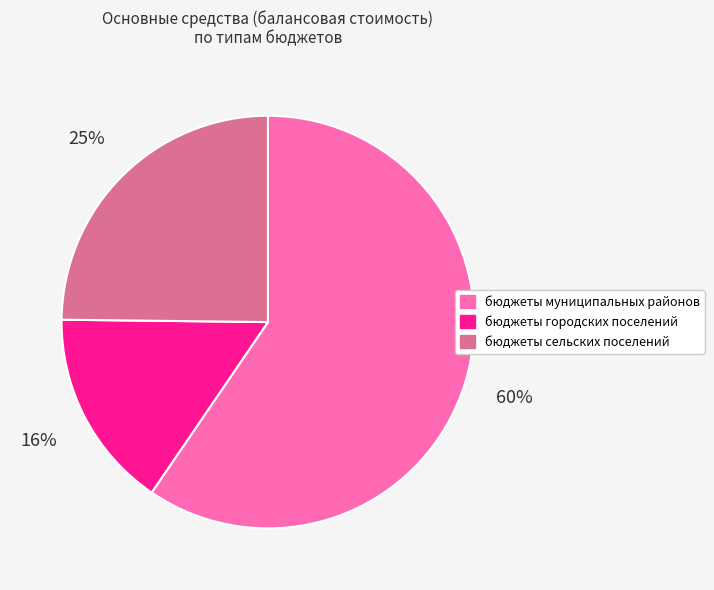

To the nearest percent, what is the difference between the бюджеты сельских поселений and бюджеты муниципальных районов slice percentages?

35%